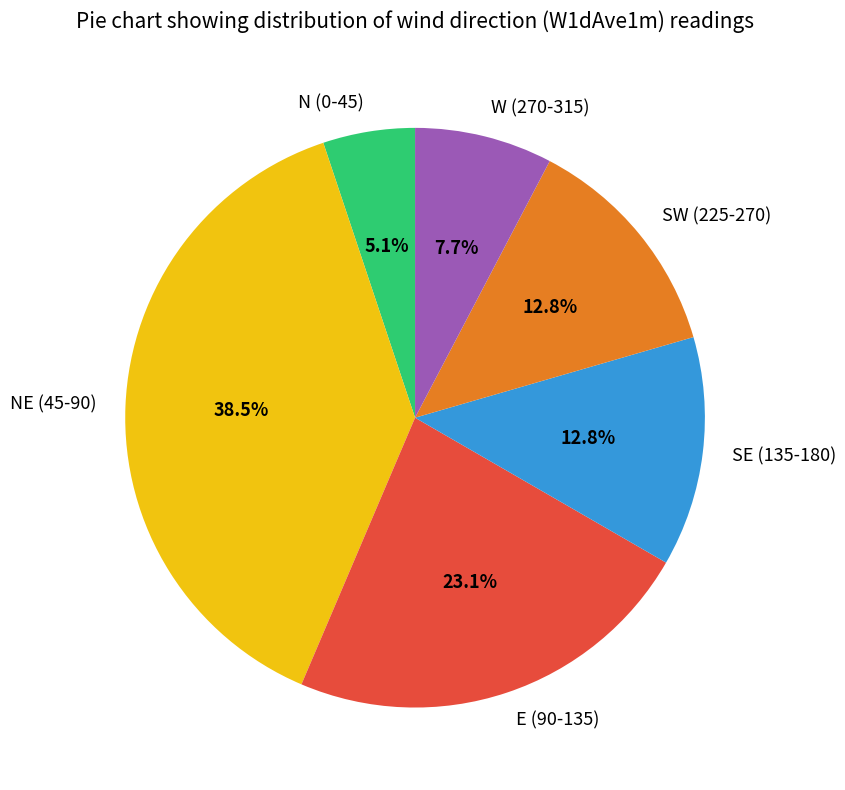

How much of the chart is everything except SW (225-270)?

87.2%